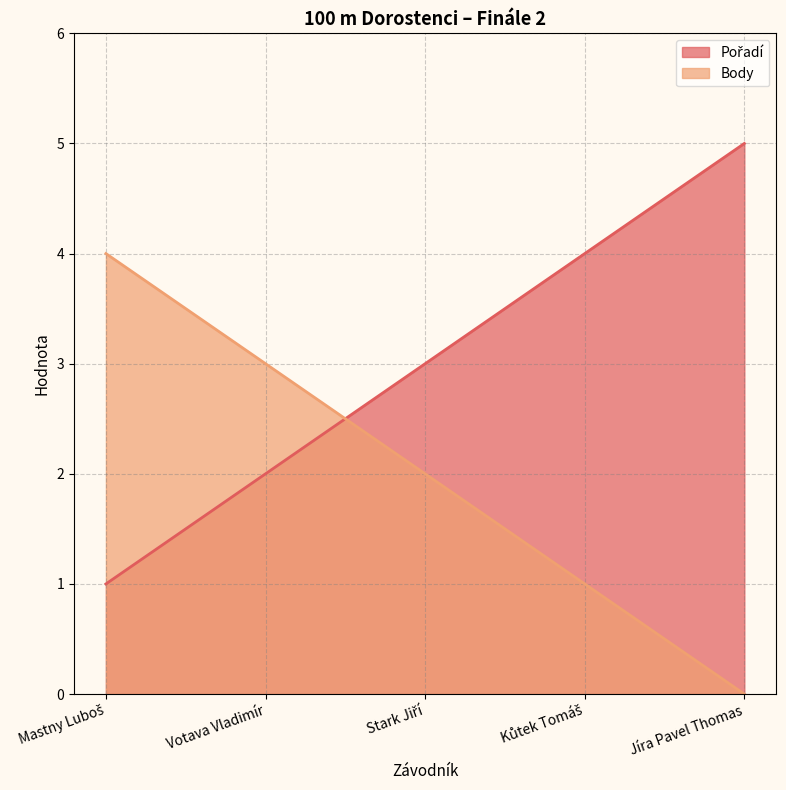

List the series in order of their overall mean, highest first.

Pořadí, Body